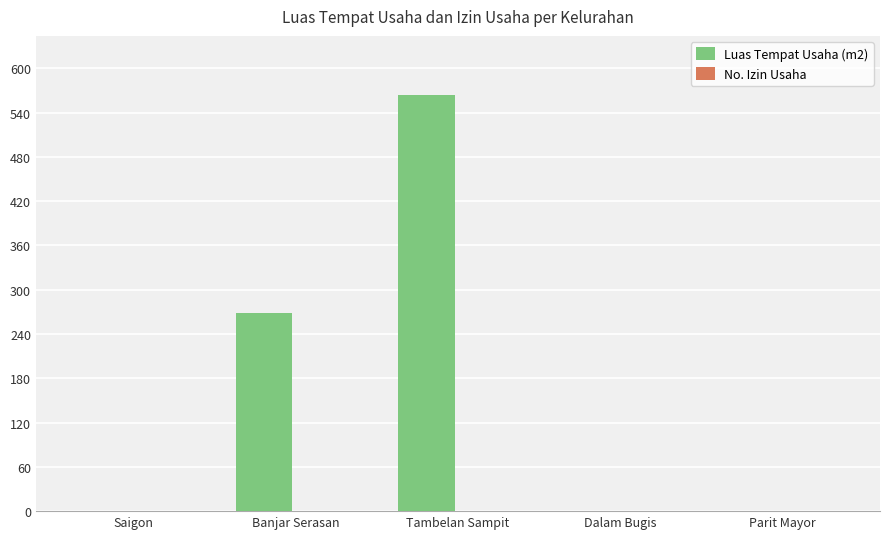

True or false: the data shows 352 at Parit Mayor.

False